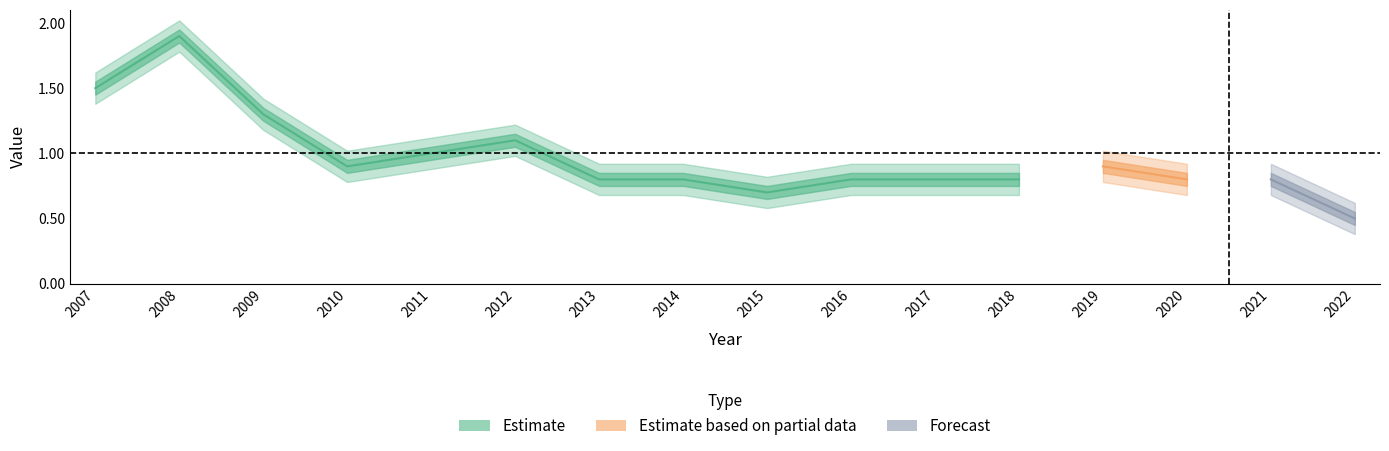

Read the value at 2021.

0.8